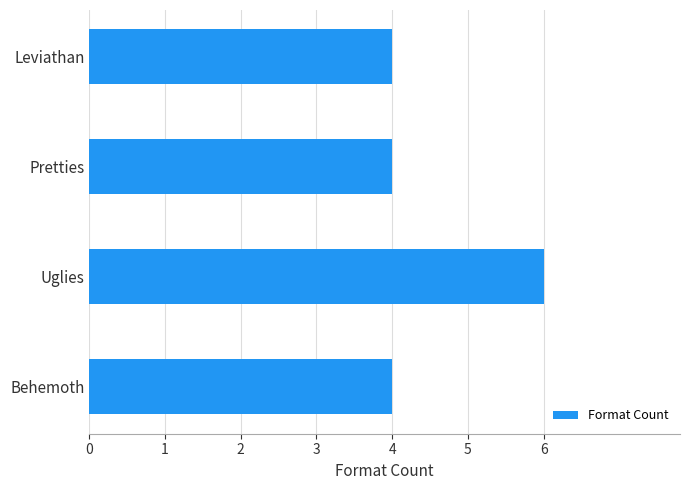

Count the number of data series in this chart.

1